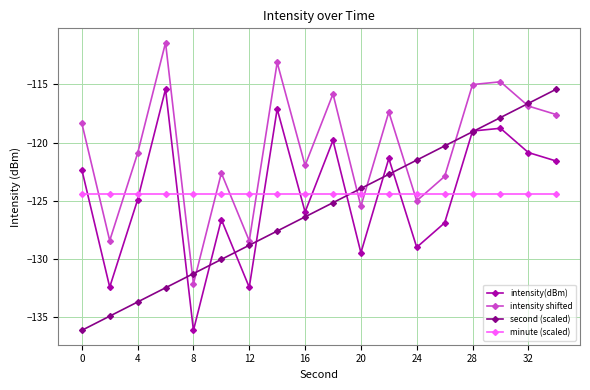

How many intersections are there between minute (scaled) and intensity(dBm)?

10